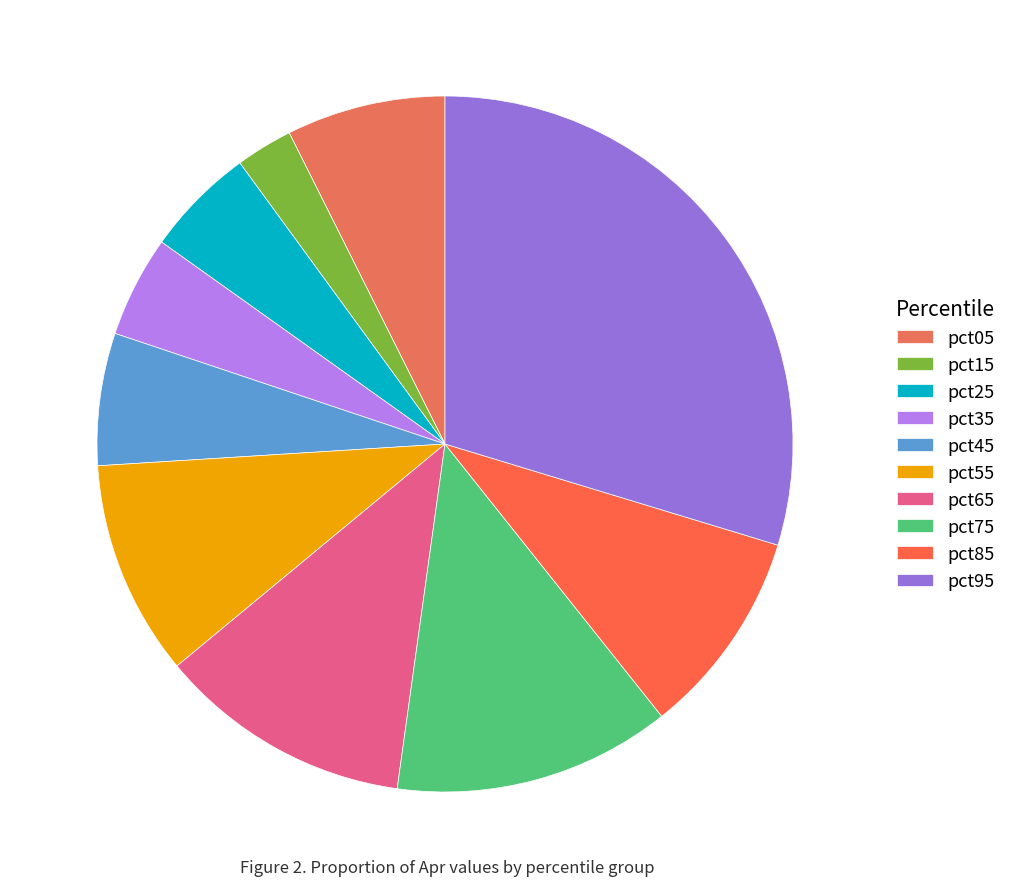

To the nearest percent, what is the difference between the largest and smallest slice percentages?

27%